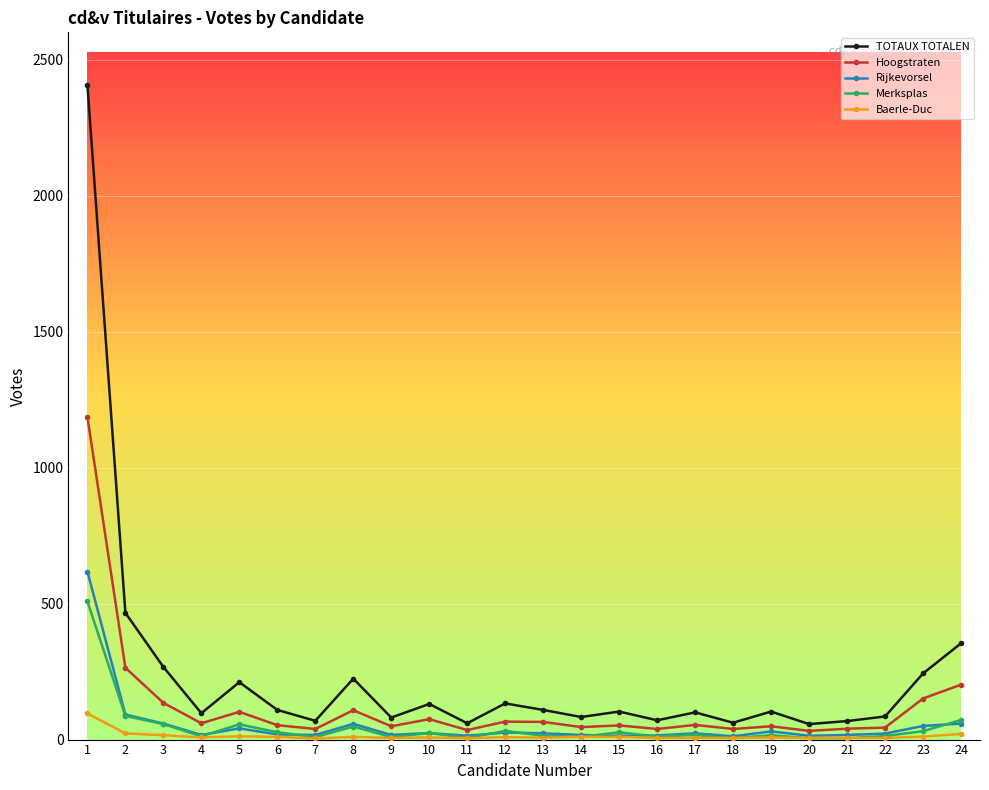

Read the Hoogstraten value at 20.

32